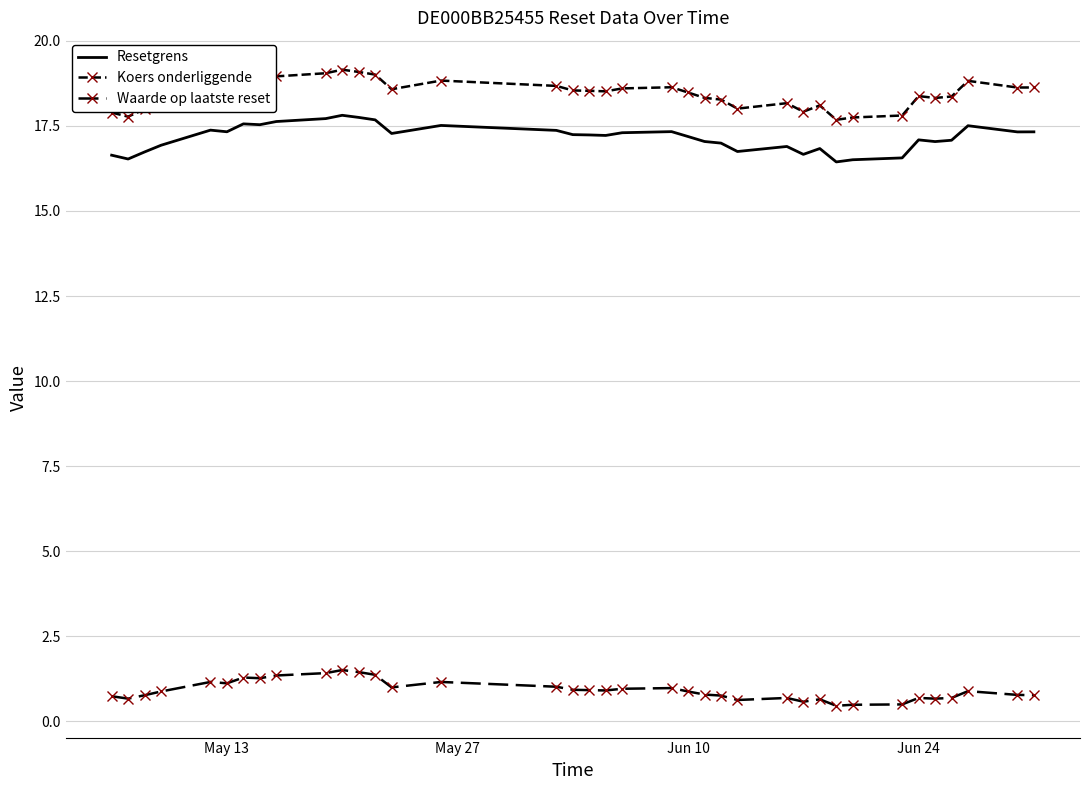

True or false: Waarde op laatste reset and Koers onderliggende cross at least once.

False